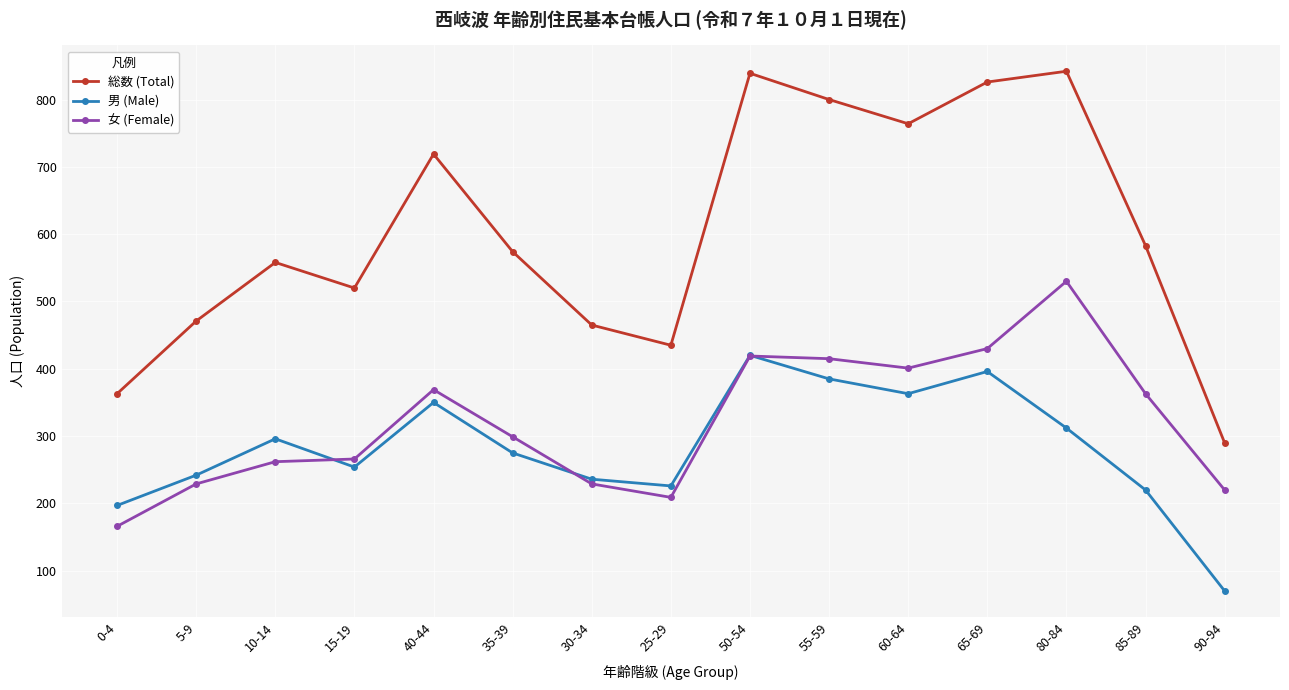

Is the value of 男 (Male) at 50-54 greater than the value of 女 (Female) at 60-64?

Yes